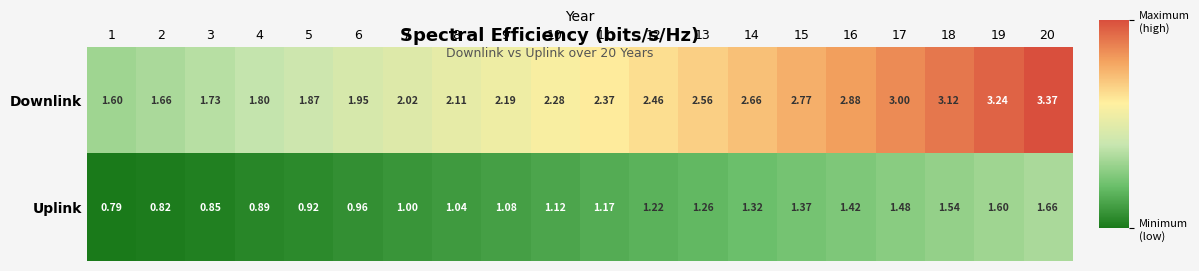

Which series has the largest total across all categories?

Downlink